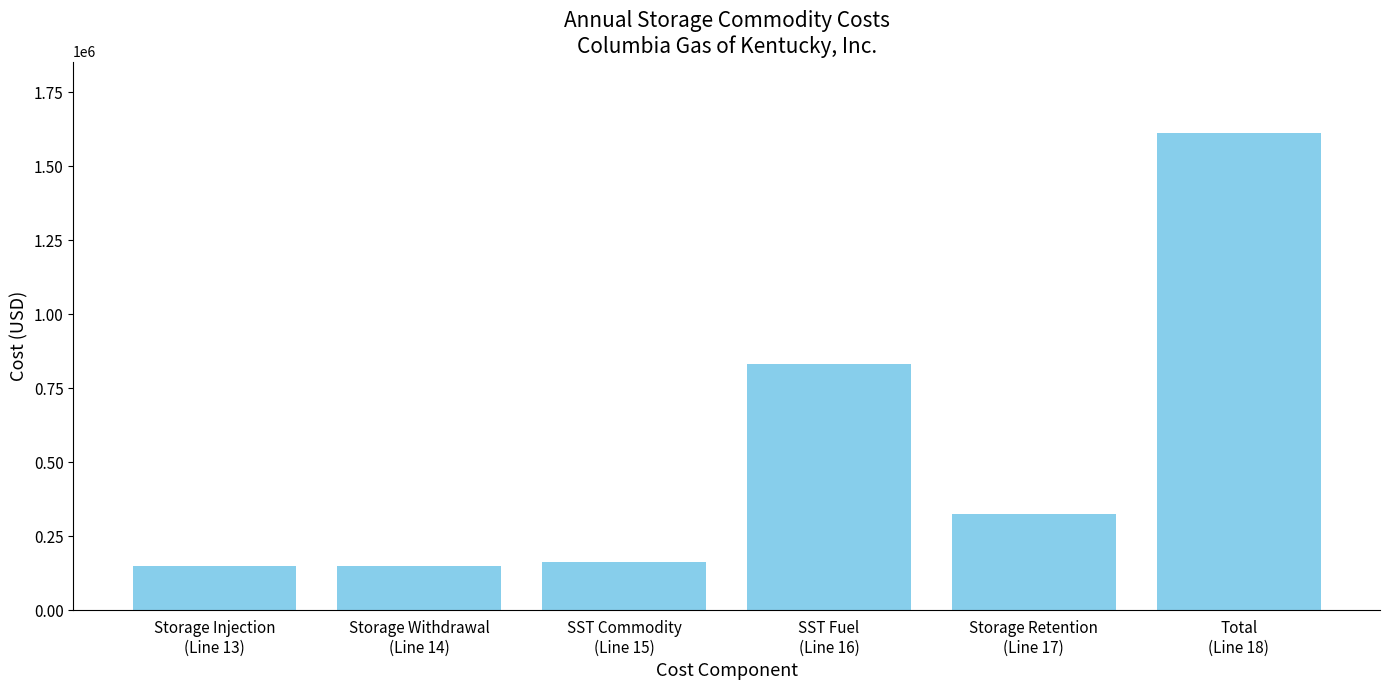

Which label corresponds to the largest value in the chart?

Total
(Line 18)